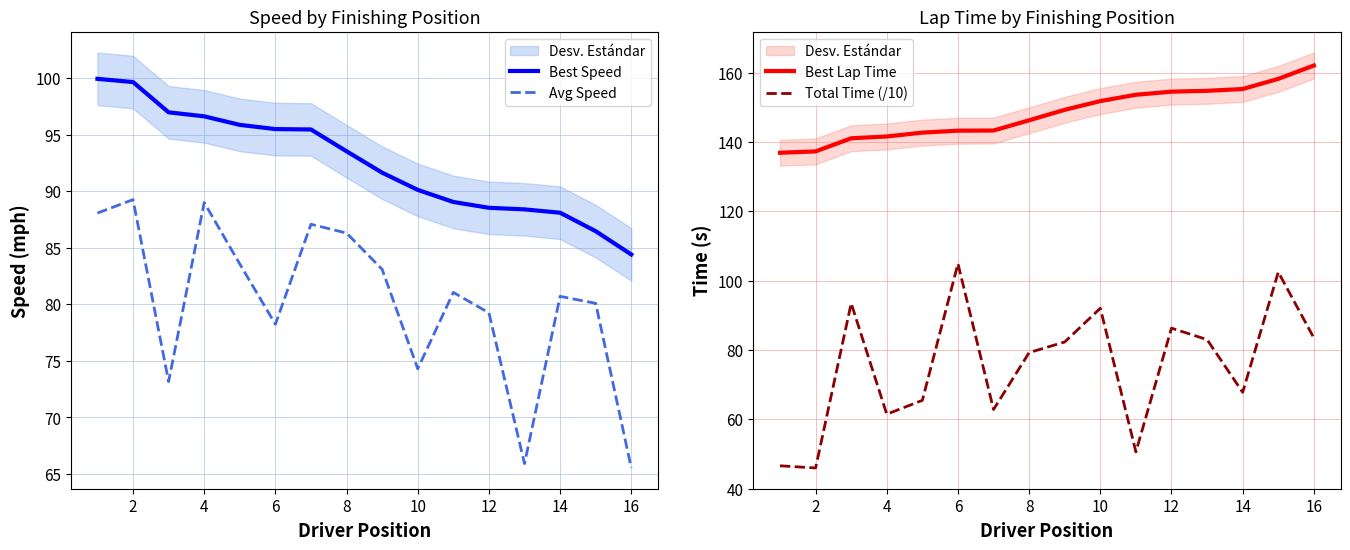

Rank the series at 14 from highest to lowest value.

Best Lap Time, Best Speed, Avg Speed, Total Time (/10)